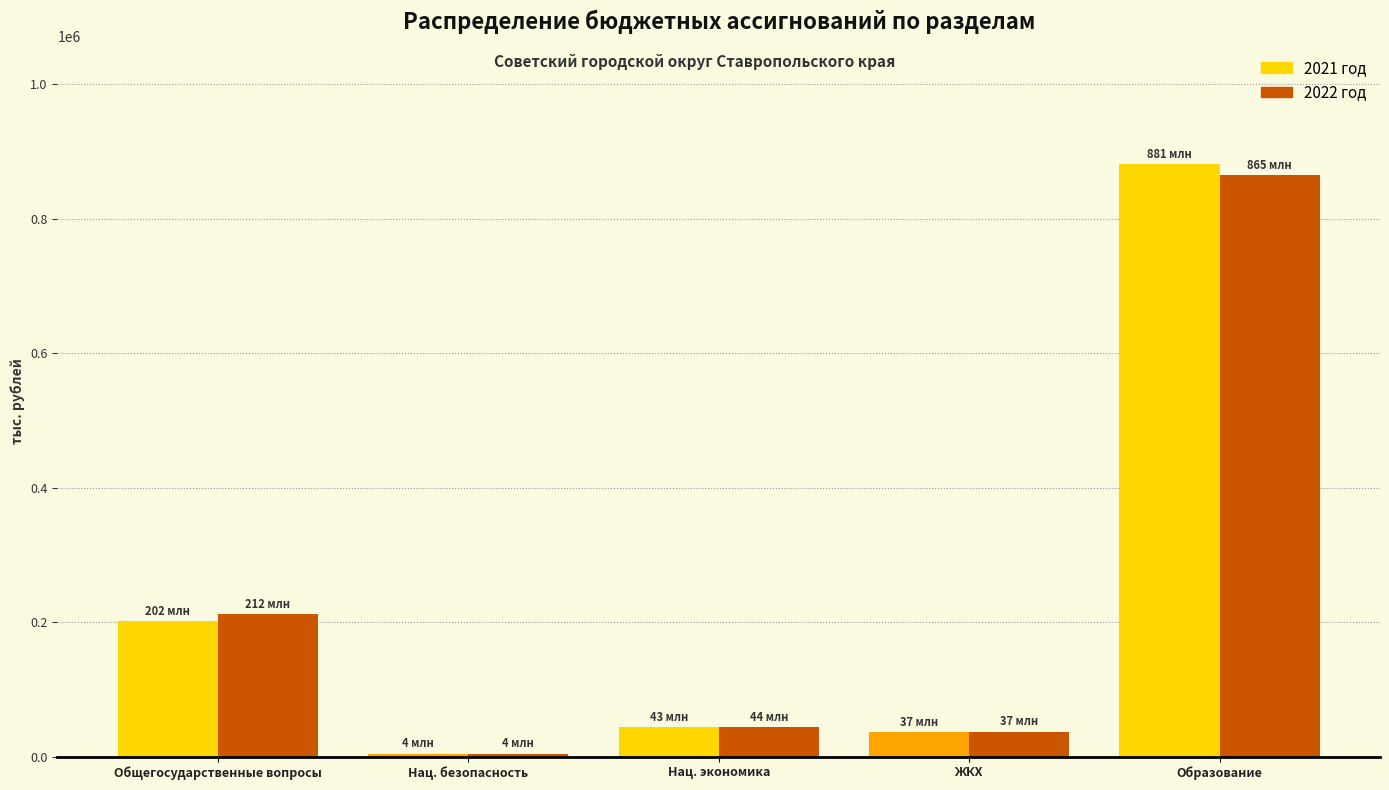

Reading right to left, what are all the values shown in this chart?

2021: 880626.6	36653.1	43411.5	4229.2	201746.4
2022: 865175.8	36742.1	43721.3	4356.5	211870.5